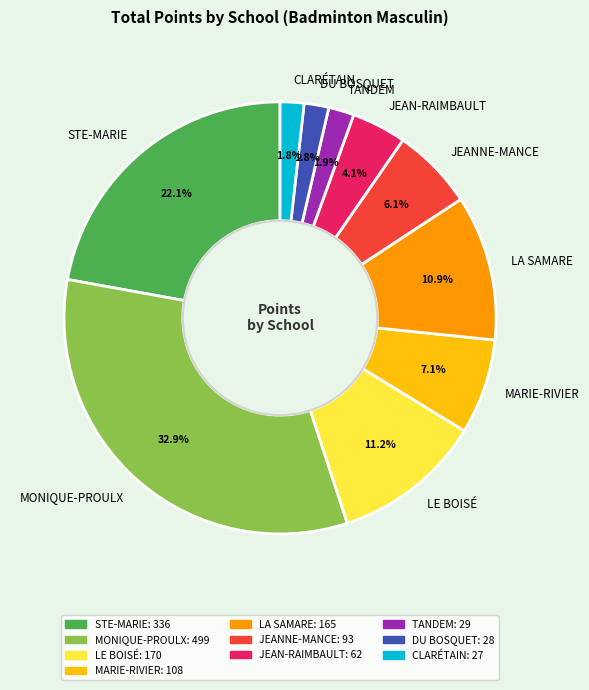

Does TANDEM account for over 50% of the chart?

No